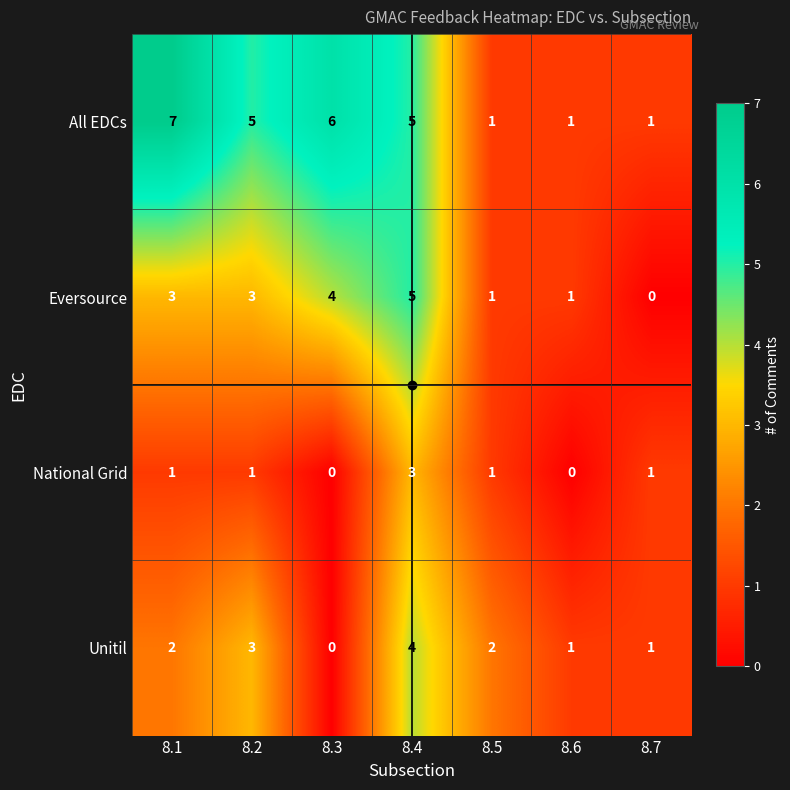

What is the spread (max minus min) of values at 8.7?

1